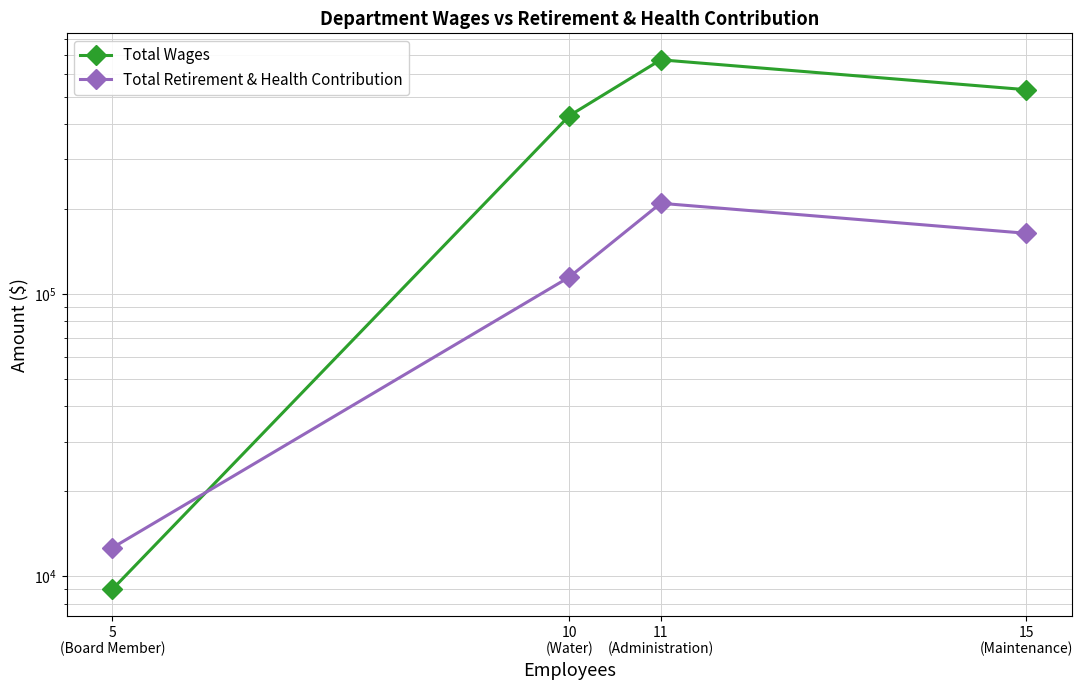

At which category does the chart reach its minimum across all series?

5
(Board Member)